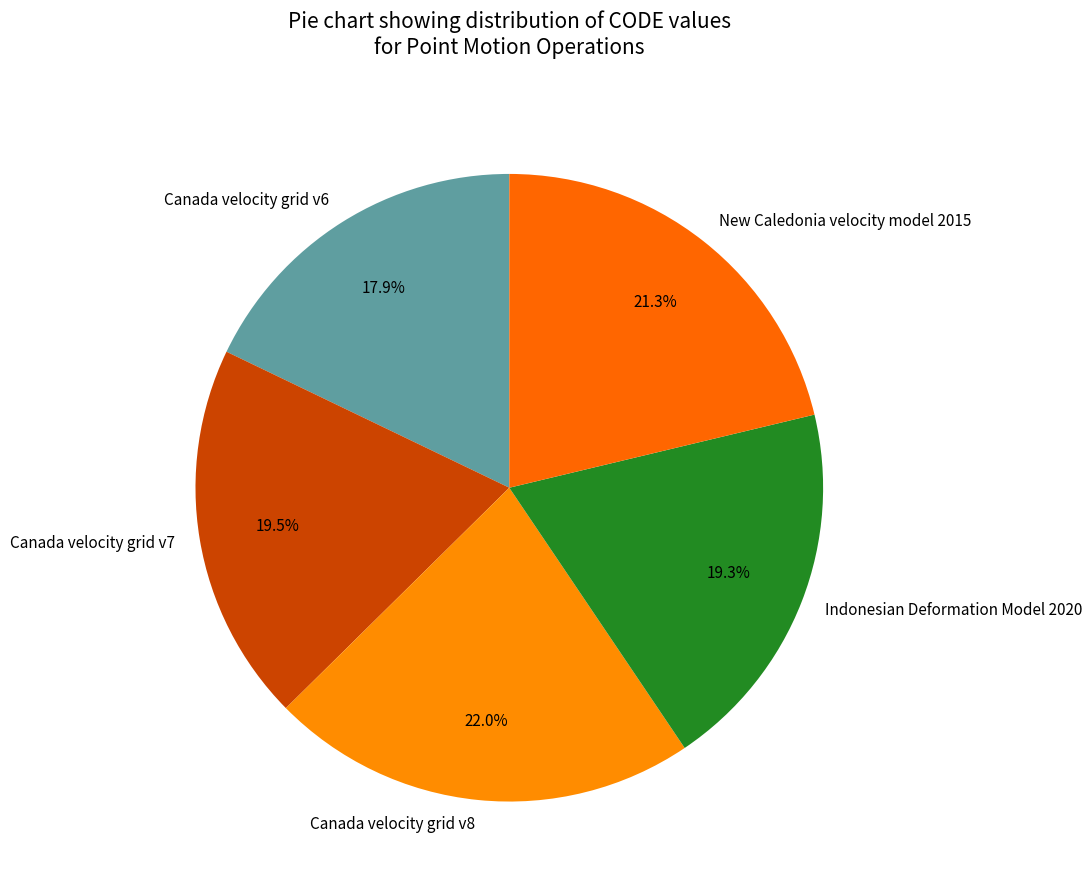

To the nearest percent, what percentage of the pie is Indonesian Deformation Model 2020?

19%